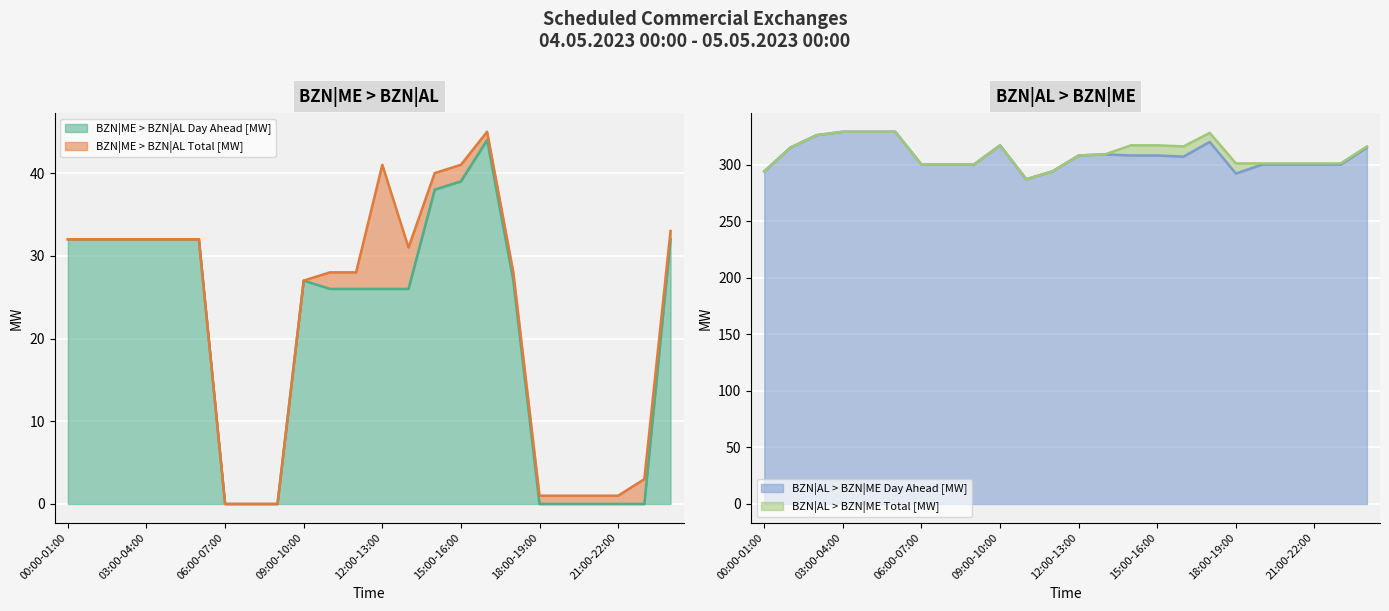

At which category does BZN|ME > BZN|AL Total [MW] reach its first local peak?

12:00-13:00